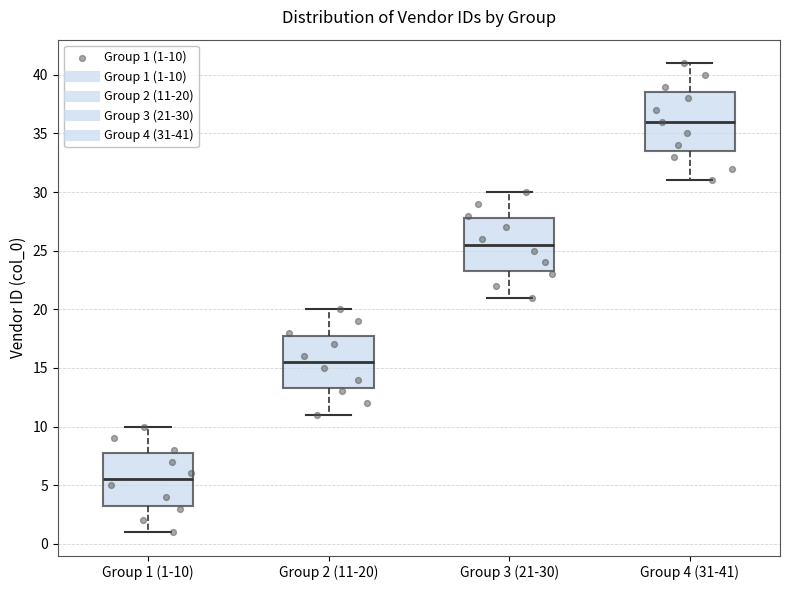

Which box has the highest median line?

Group 4 (31-41)